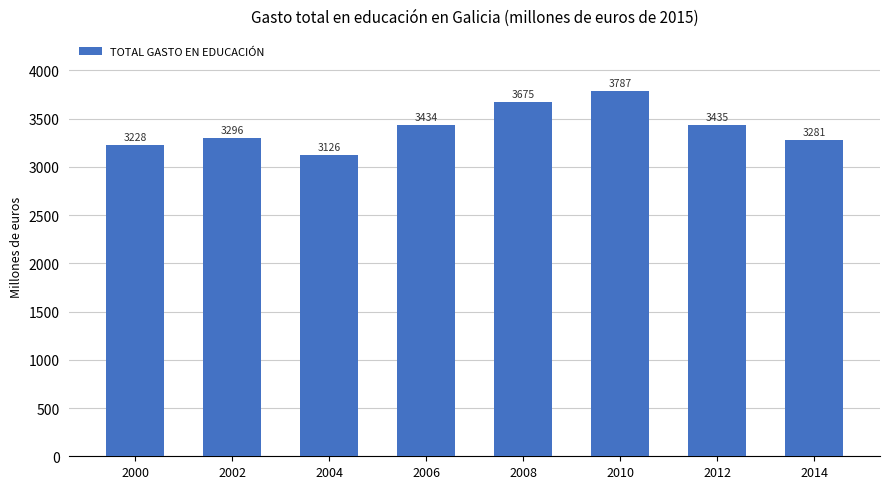

What is the change in value from 2006 to 2014?

-153.1